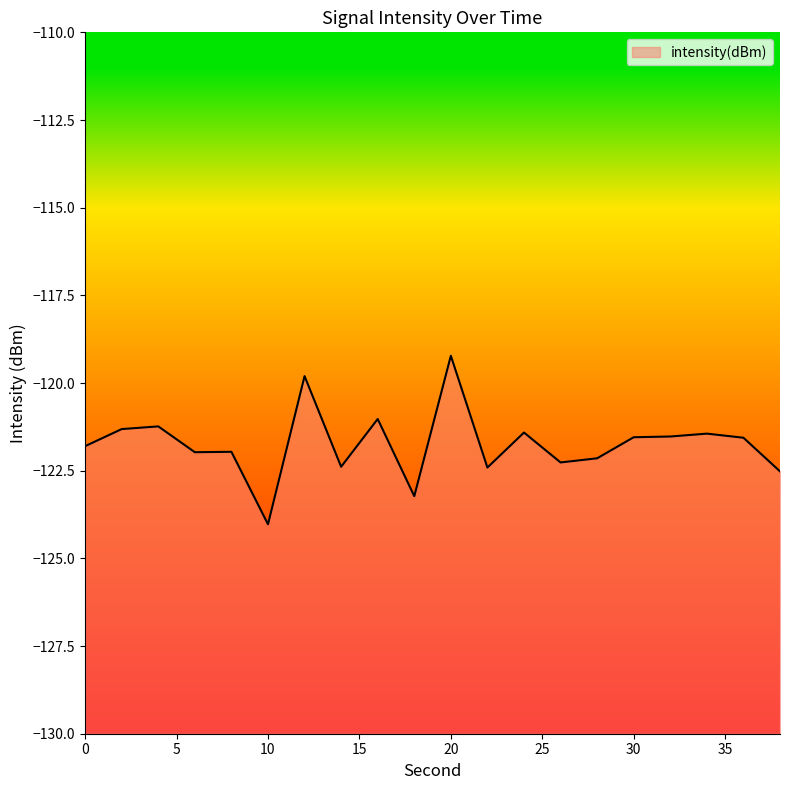

How many lines are shown in the chart?

1